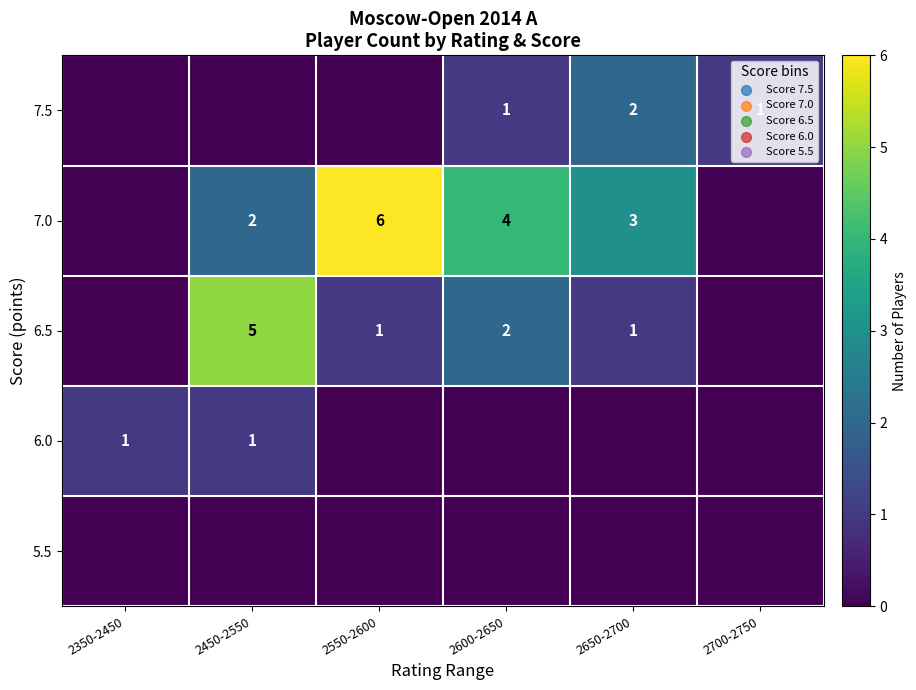

True or false: 7.0 has a value of 6 at 2550-2600.

True